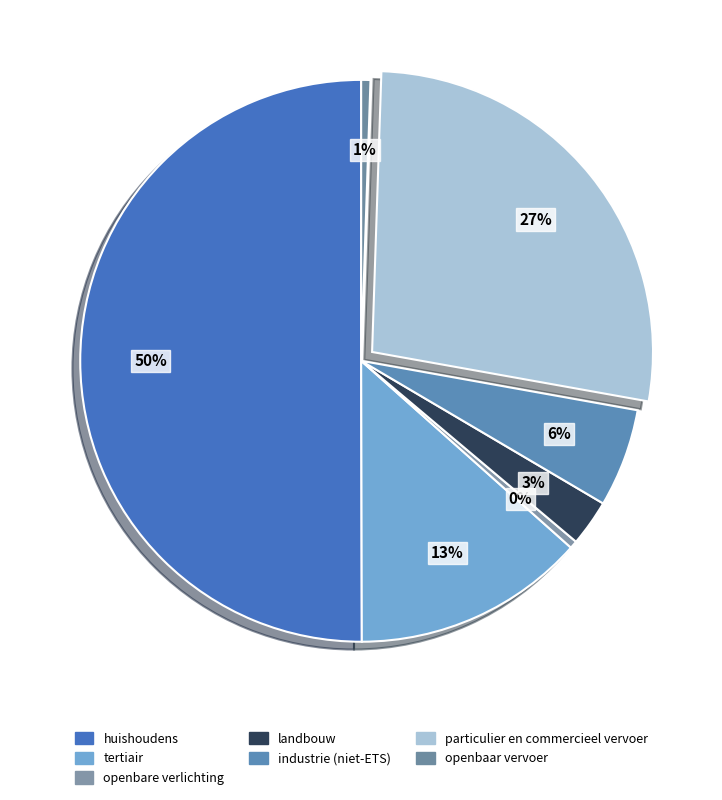

True or false: openbare verlichting accounts for 1% of the total.

False